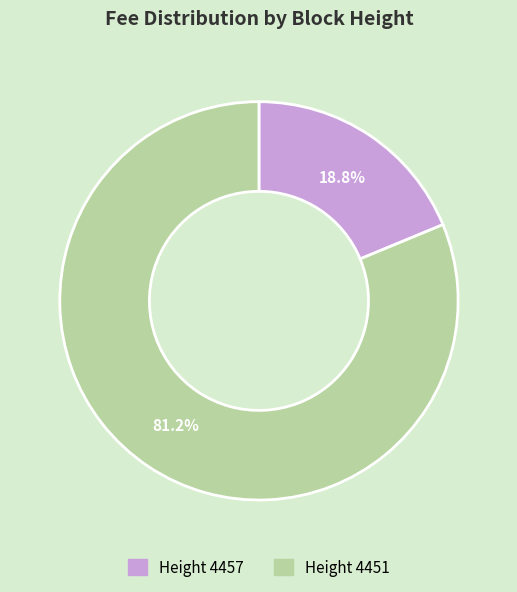

Is there any slice that represents more than half of the pie?

Yes